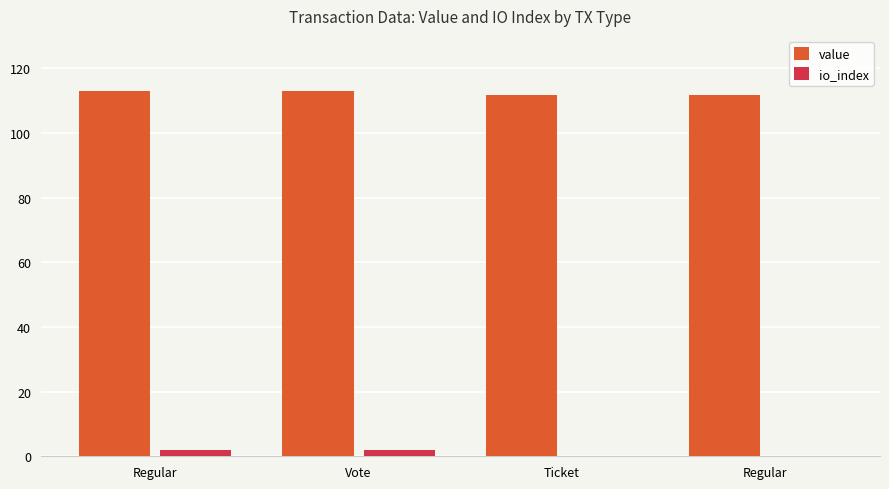

What is the difference between the value values at Regular and Ticket?

1.0